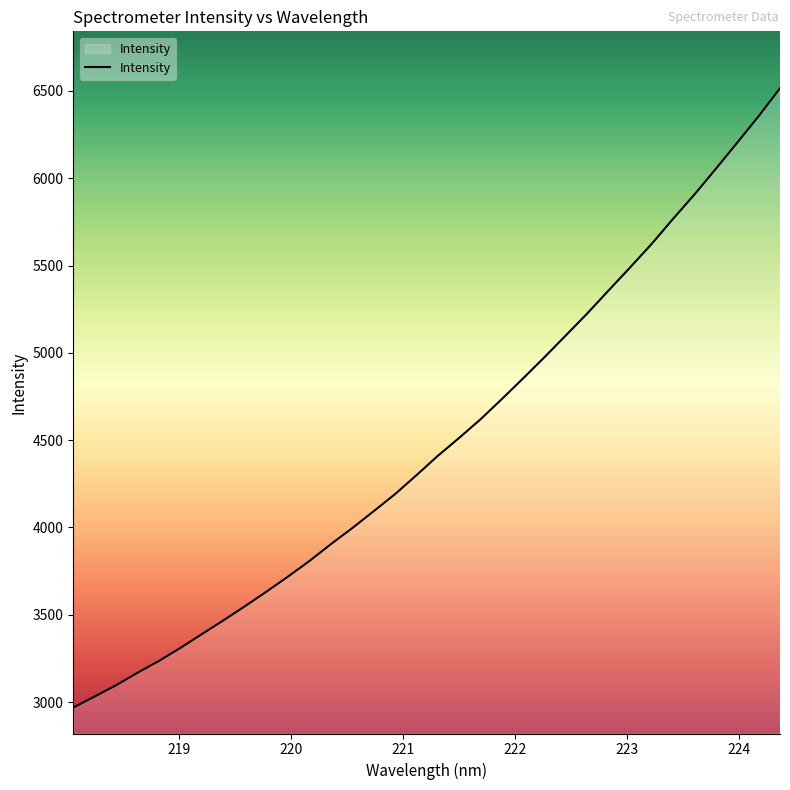

Reading left to right, extract all data points from this chart.

2968.9	3032.6	3096.7	3168.6	3236.2	3310.7	3389.5	3468.0	3548.4	3631.7	3717.3	3806.6	3902.9	3994.9	4091.6	4189.6	4297.9	4408.9	4512.3	4618.8	4735.3	4854.5	4976.1	5101.1	5226.7	5358.7	5489.7	5623.6	5767.0	5906.5	6053.5	6203.4	6354.8	6515.0